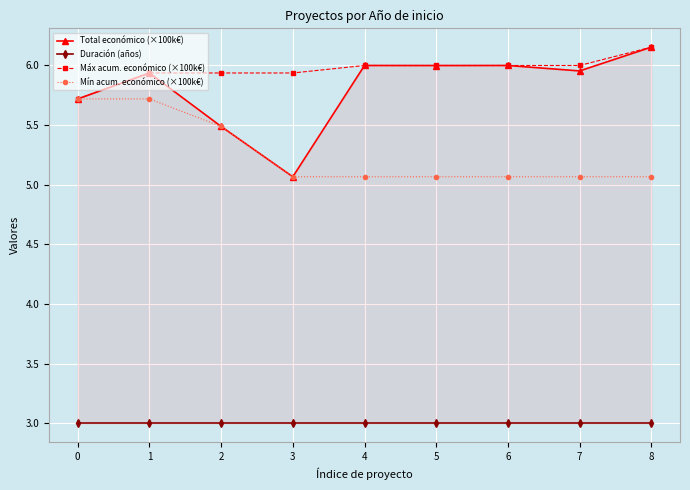

Reading left to right, list all the values displayed in this chart.

Total económico (×100k€): 5.7	5.9	5.5	5.1	6.0	6.0	6.0	6.0	6.2
Duración (años): 3.0	3.0	3.0	3.0	3.0	3.0	3.0	3.0	3.0
Máx acum. económico (×100k€): 5.7	5.9	5.9	5.9	6.0	6.0	6.0	6.0	6.2
Mín acum. económico (×100k€): 5.7	5.7	5.5	5.1	5.1	5.1	5.1	5.1	5.1